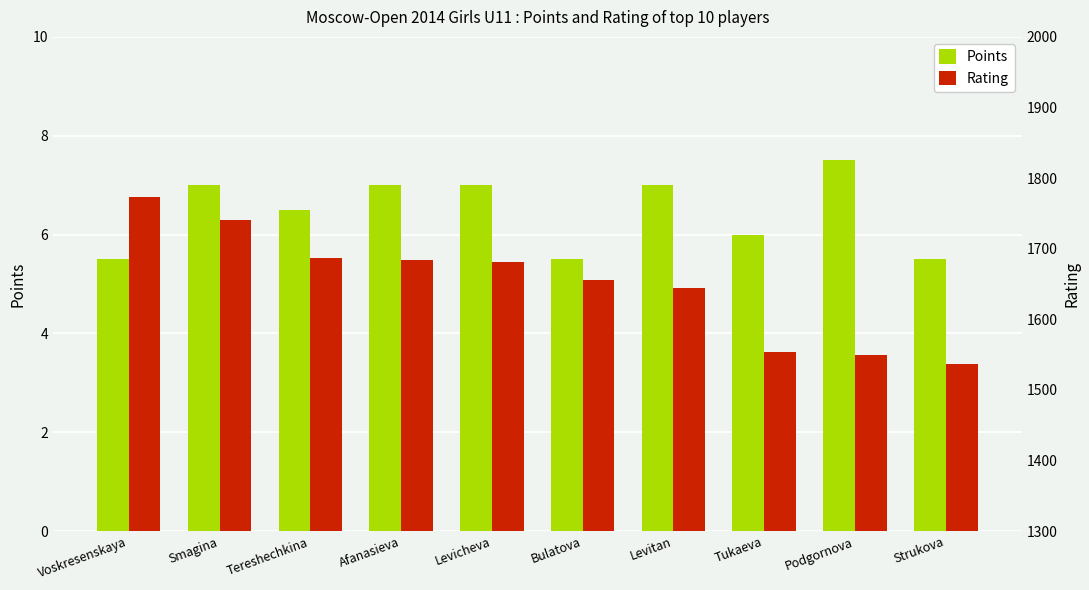

What is the label of the 7th bar from the left?

Levitan